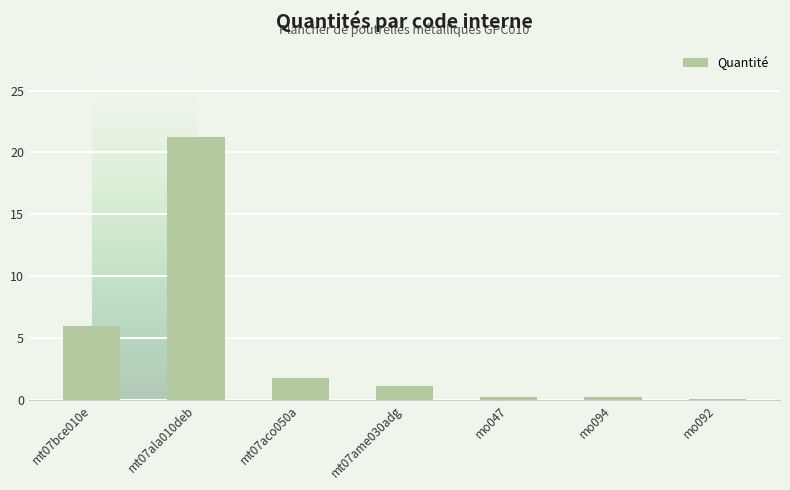

Where is the data nearest to the value 10?

mt07bce010e